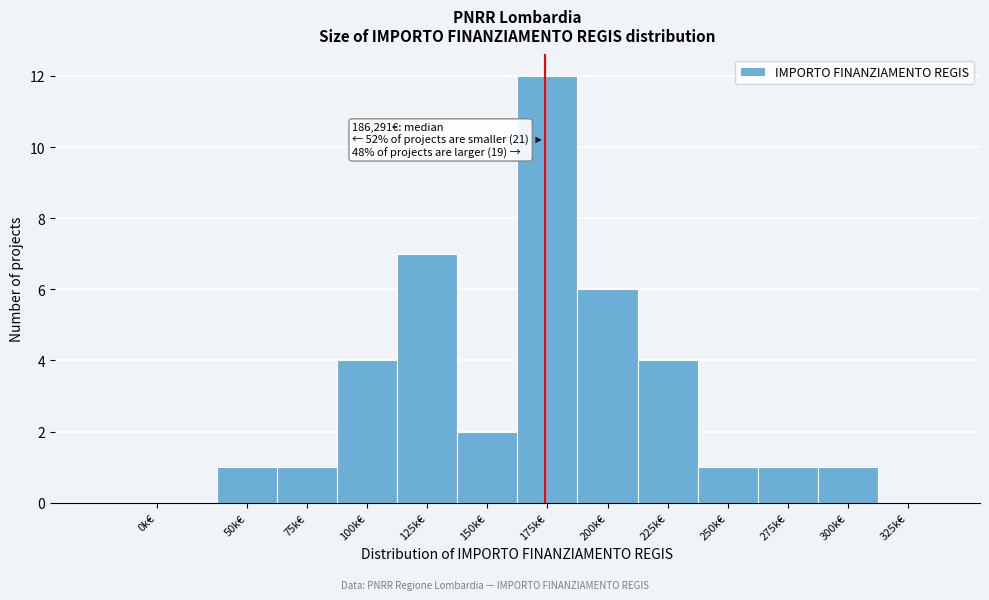

Reading right to left, list all the values displayed in this chart.

325k€=0	300k€=1	275k€=1	250k€=1	225k€=4	200k€=6	175k€=12	150k€=2	125k€=7	100k€=4	75k€=1	50k€=1	0k€=0